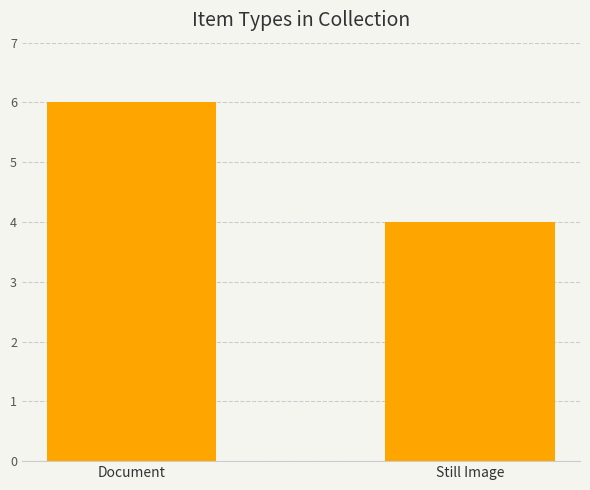

Is it true that the value at Still Image is 2?

False